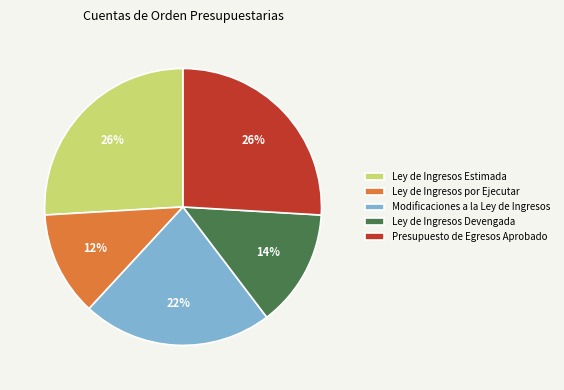

Which has a higher value, Ley de Ingresos Devengada or Ley de Ingresos por Ejecutar?

Ley de Ingresos Devengada